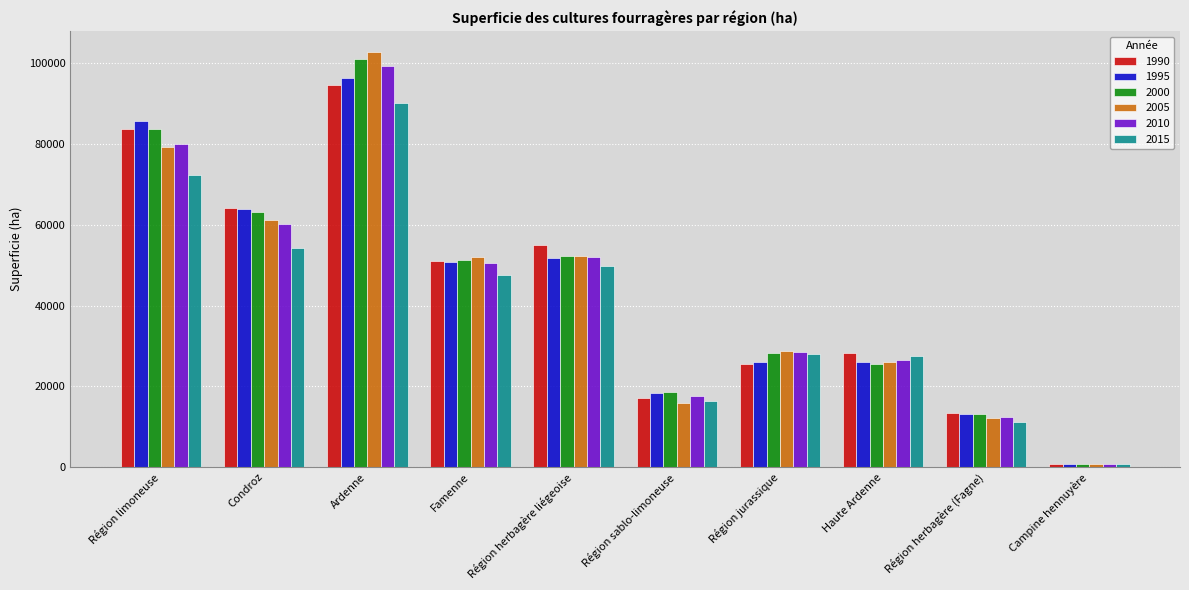

How many series are shown in this chart?

6